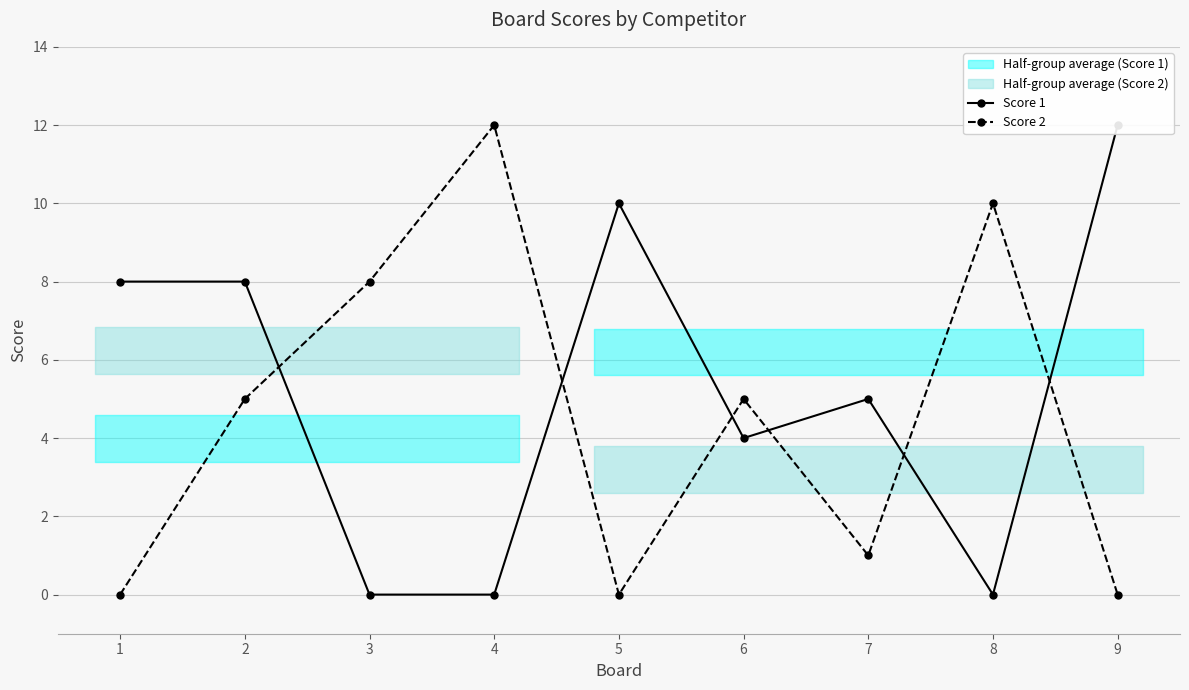

List the series in order of their overall mean, highest first.

Score 1, Score 2